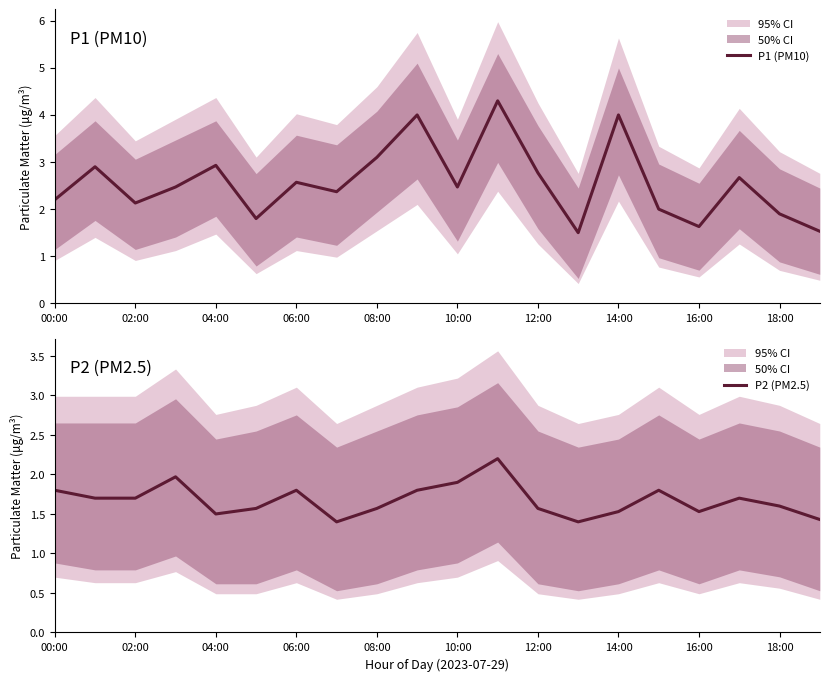

The P1 (PM10) series shows 2.8 at 12:00. True or false?

True